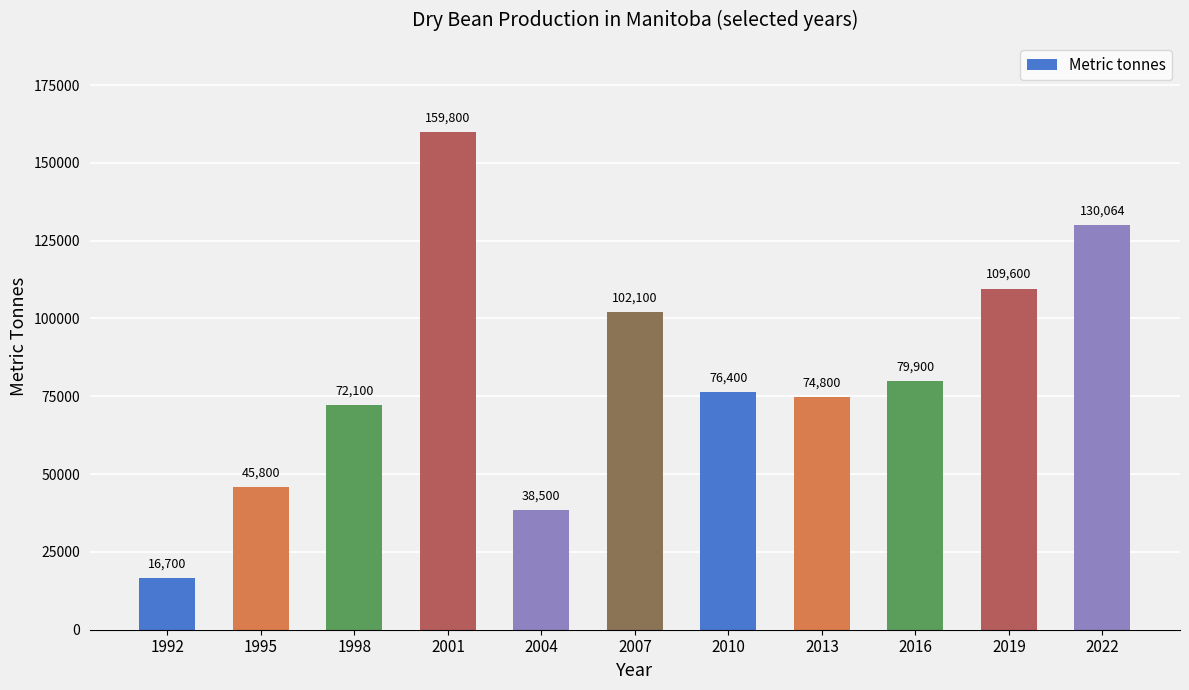

Rank the categories by value from highest to lowest.

2001, 2022, 2019, 2007, 2016, 2010, 2013, 1998, 1995, 2004, 1992